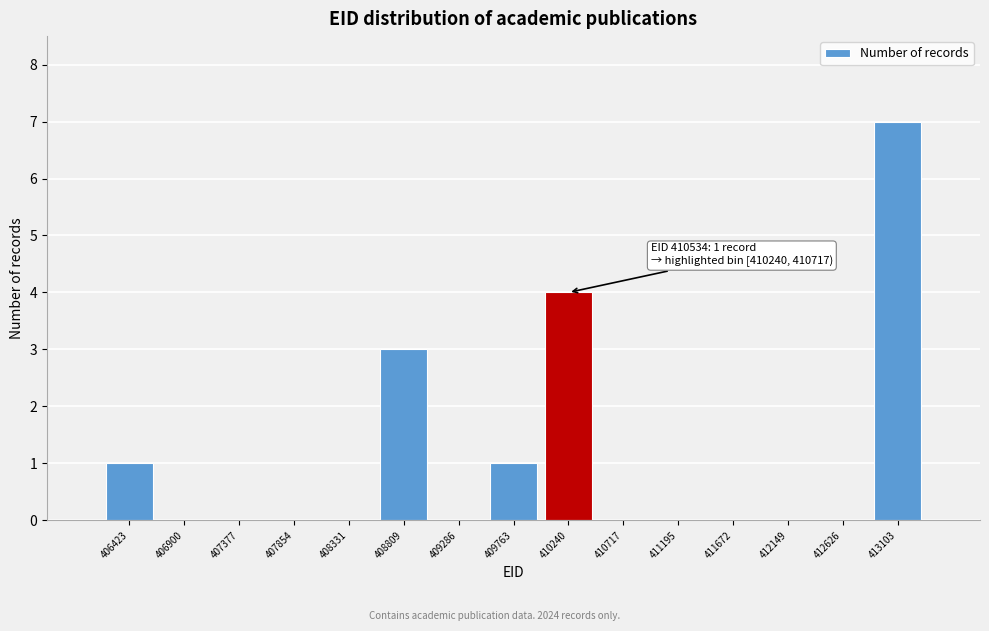

Reading right to left, extract all data points from this chart.

413103=7	412626=0	412149=0	411672=0	411195=0	410717=0	410240=4	409763=1	409286=0	408809=3	408331=0	407854=0	407377=0	406900=0	406423=1